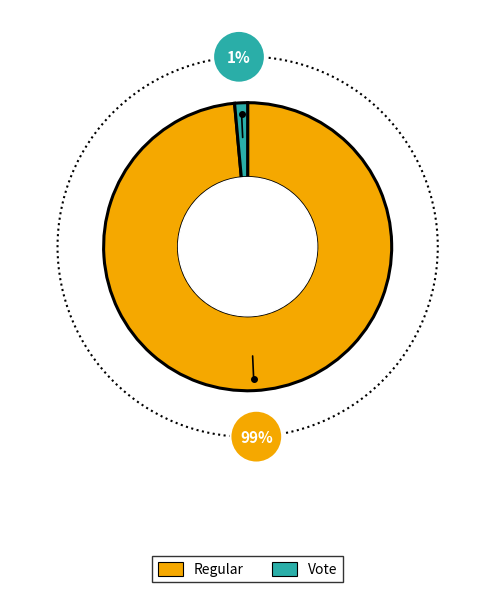

Rank the categories by value from highest to lowest.

Regular, Vote